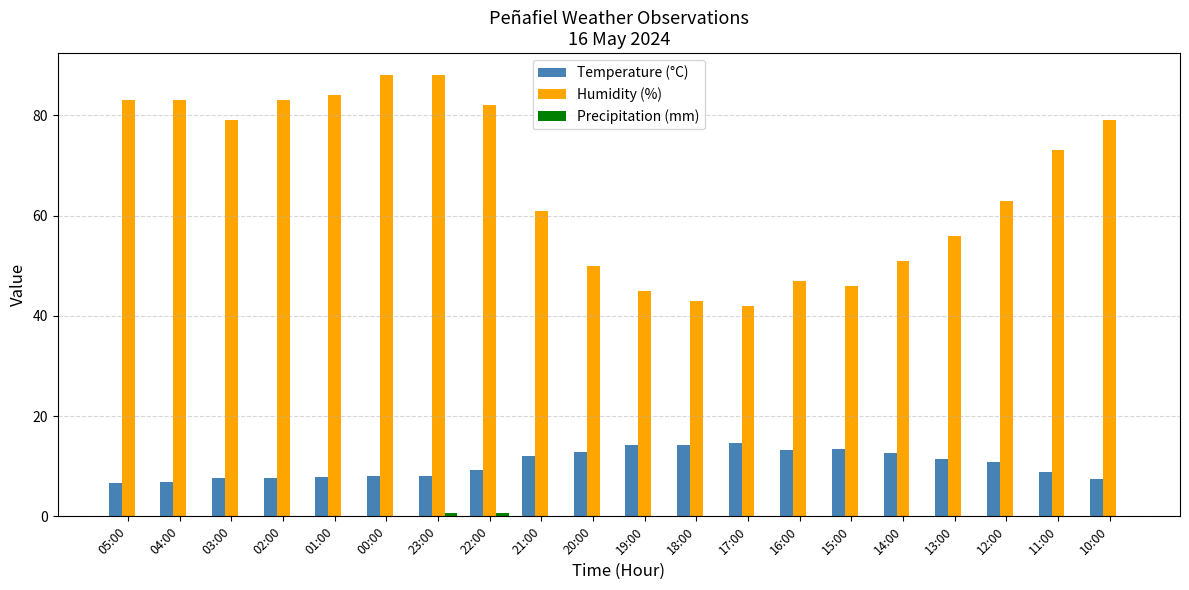

Which series changed the most between 02:00 and 14:00?

Humidity (%)